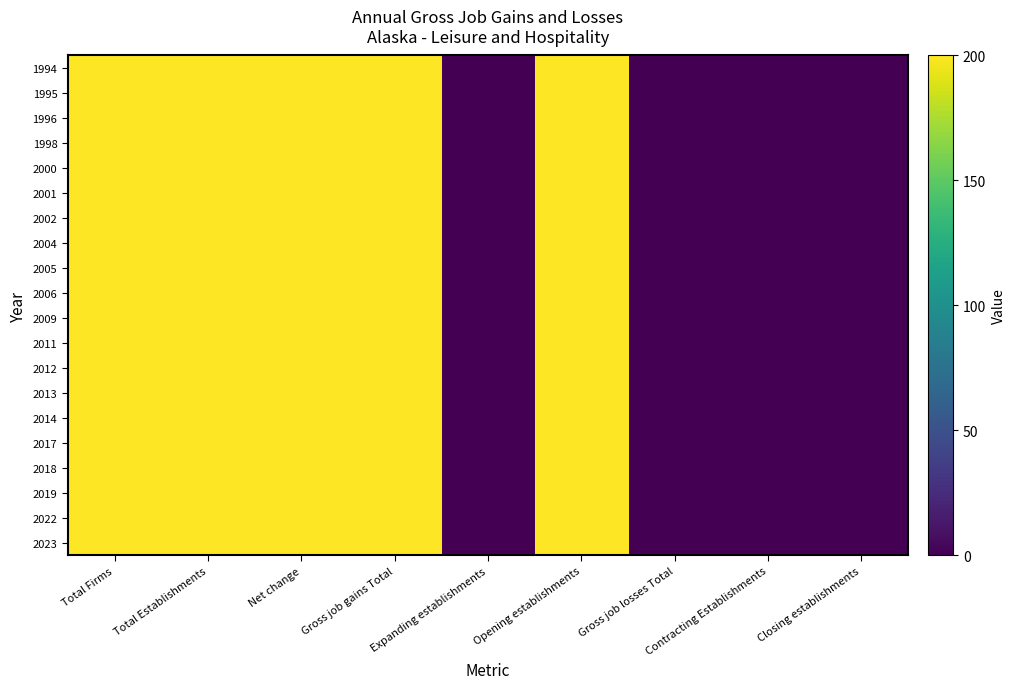

Reading right to left, list all the values displayed in this chart.

1994: Closing establishments=0	Contracting Establishments=0	Gross job losses Total=0	Opening establishments=200	Expanding establishments=0	Gross job gains Total=200	Net change=200	Total Establishments=200	Total Firms=200
1995: Closing establishments=0	Contracting Establishments=0	Gross job losses Total=0	Opening establishments=200	Expanding establishments=0	Gross job gains Total=200	Net change=200	Total Establishments=200	Total Firms=200
1996: Closing establishments=0	Contracting Establishments=0	Gross job losses Total=0	Opening establishments=200	Expanding establishments=0	Gross job gains Total=200	Net change=200	Total Establishments=200	Total Firms=200
1998: Closing establishments=0	Contracting Establishments=0	Gross job losses Total=0	Opening establishments=200	Expanding establishments=0	Gross job gains Total=200	Net change=200	Total Establishments=200	Total Firms=200
2000: Closing establishments=0	Contracting Establishments=0	Gross job losses Total=0	Opening establishments=200	Expanding establishments=0	Gross job gains Total=200	Net change=200	Total Establishments=200	Total Firms=200
2001: Closing establishments=0	Contracting Establishments=0	Gross job losses Total=0	Opening establishments=200	Expanding establishments=0	Gross job gains Total=200	Net change=200	Total Establishments=200	Total Firms=200
2002: Closing establishments=0	Contracting Establishments=0	Gross job losses Total=0	Opening establishments=200	Expanding establishments=0	Gross job gains Total=200	Net change=200	Total Establishments=200	Total Firms=200
2004: Closing establishments=0	Contracting Establishments=0	Gross job losses Total=0	Opening establishments=200	Expanding establishments=0	Gross job gains Total=200	Net change=200	Total Establishments=200	Total Firms=200
2005: Closing establishments=0	Contracting Establishments=0	Gross job losses Total=0	Opening establishments=200	Expanding establishments=0	Gross job gains Total=200	Net change=200	Total Establishments=200	Total Firms=200
2006: Closing establishments=0	Contracting Establishments=0	Gross job losses Total=0	Opening establishments=200	Expanding establishments=0	Gross job gains Total=200	Net change=200	Total Establishments=200	Total Firms=200
2009: Closing establishments=0	Contracting Establishments=0	Gross job losses Total=0	Opening establishments=200	Expanding establishments=0	Gross job gains Total=200	Net change=200	Total Establishments=200	Total Firms=200
2011: Closing establishments=0	Contracting Establishments=0	Gross job losses Total=0	Opening establishments=200	Expanding establishments=0	Gross job gains Total=200	Net change=200	Total Establishments=200	Total Firms=200
2012: Closing establishments=0	Contracting Establishments=0	Gross job losses Total=0	Opening establishments=200	Expanding establishments=0	Gross job gains Total=200	Net change=200	Total Establishments=200	Total Firms=200
2013: Closing establishments=0	Contracting Establishments=0	Gross job losses Total=0	Opening establishments=200	Expanding establishments=0	Gross job gains Total=200	Net change=200	Total Establishments=200	Total Firms=200
2014: Closing establishments=0	Contracting Establishments=0	Gross job losses Total=0	Opening establishments=200	Expanding establishments=0	Gross job gains Total=200	Net change=200	Total Establishments=200	Total Firms=200
2017: Closing establishments=0	Contracting Establishments=0	Gross job losses Total=0	Opening establishments=200	Expanding establishments=0	Gross job gains Total=200	Net change=200	Total Establishments=200	Total Firms=200
2018: Closing establishments=0	Contracting Establishments=0	Gross job losses Total=0	Opening establishments=200	Expanding establishments=0	Gross job gains Total=200	Net change=200	Total Establishments=200	Total Firms=200
2019: Closing establishments=0	Contracting Establishments=0	Gross job losses Total=0	Opening establishments=200	Expanding establishments=0	Gross job gains Total=200	Net change=200	Total Establishments=200	Total Firms=200
2022: Closing establishments=0	Contracting Establishments=0	Gross job losses Total=0	Opening establishments=200	Expanding establishments=0	Gross job gains Total=200	Net change=200	Total Establishments=200	Total Firms=200
2023: Closing establishments=0	Contracting Establishments=0	Gross job losses Total=0	Opening establishments=200	Expanding establishments=0	Gross job gains Total=200	Net change=200	Total Establishments=200	Total Firms=200